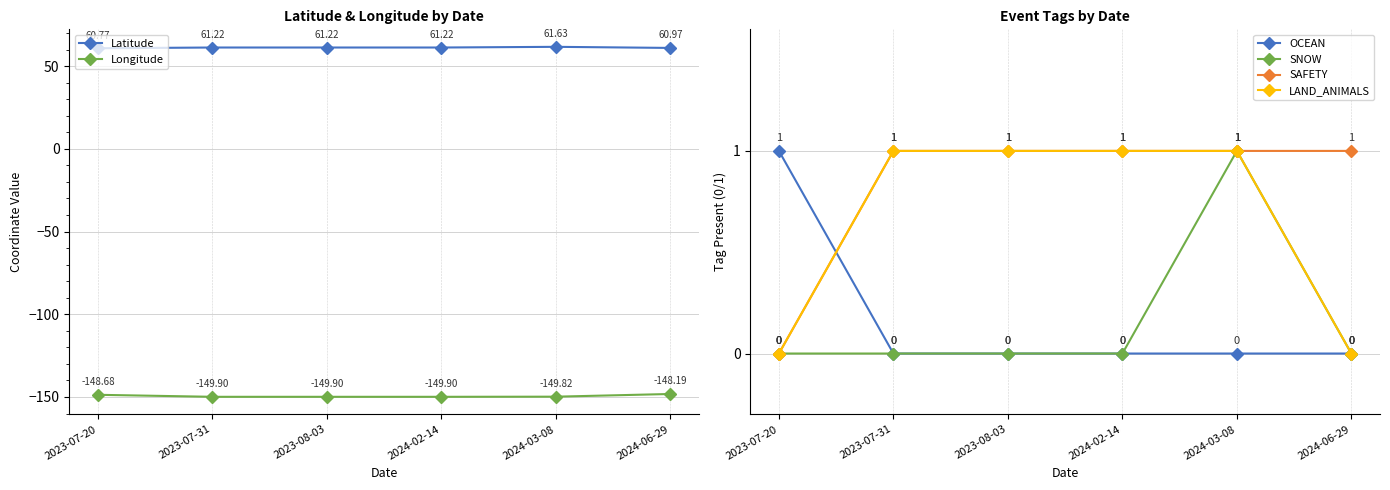

Is this an area chart (filled region under the line)?

No